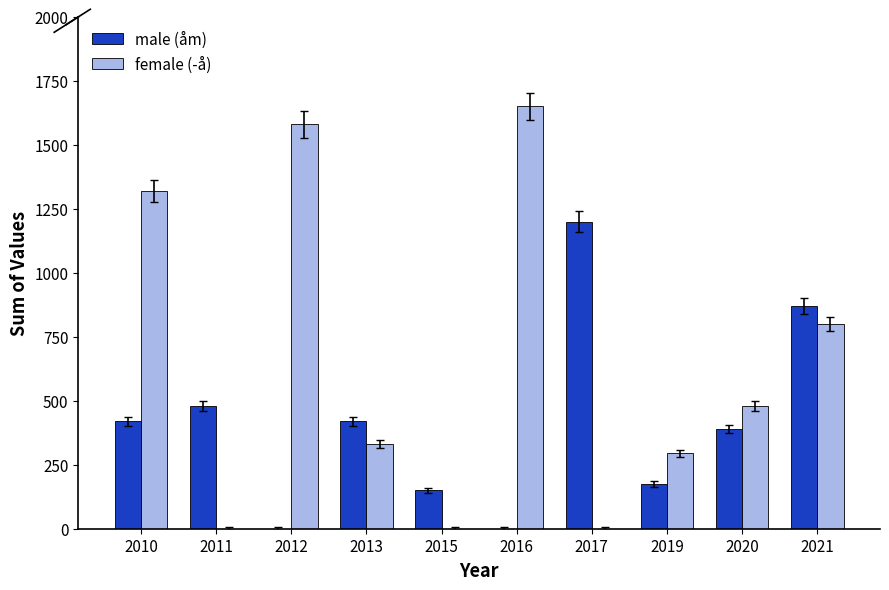

How many distinct data groups are displayed?

2